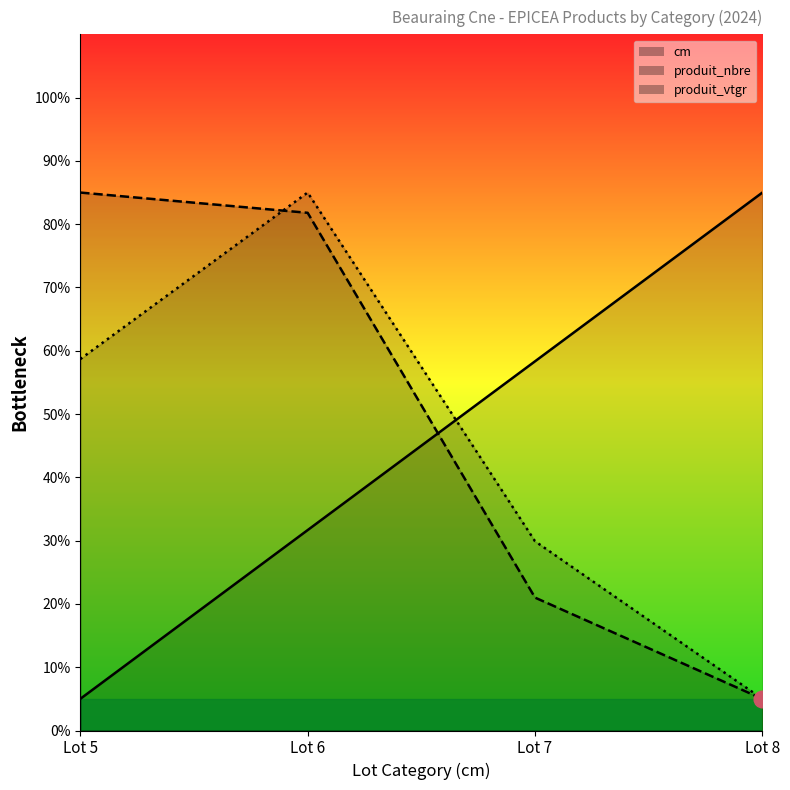

What is the lowest value of the produit_vtgr series?

5.0